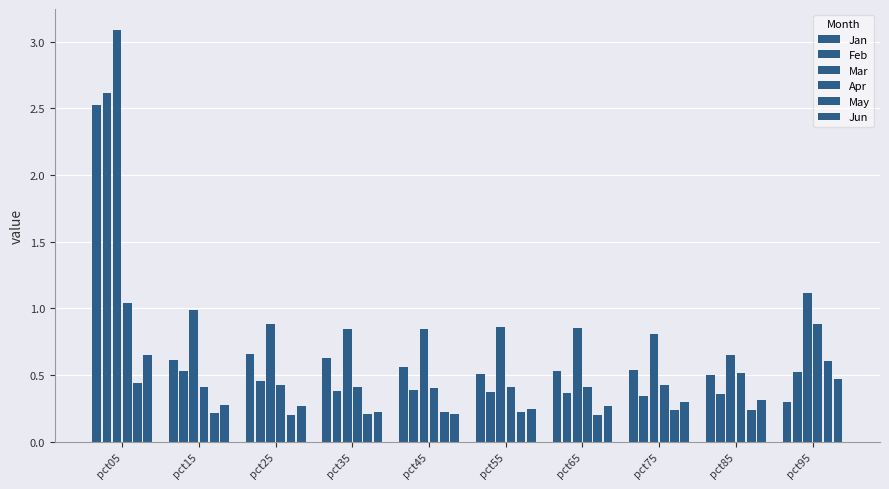

Which category has the highest value across all series?

pct05